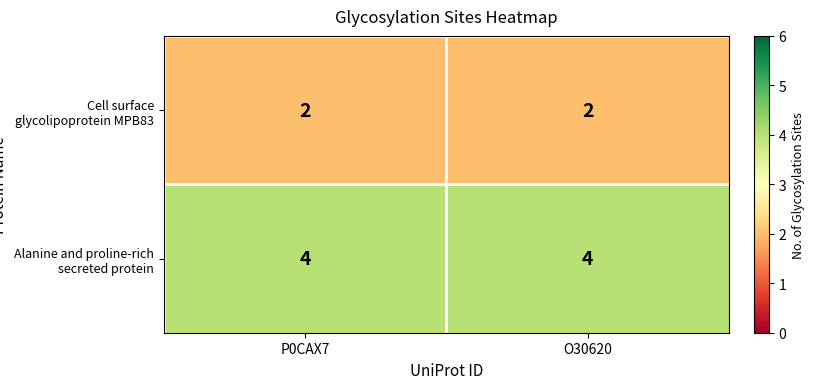

What value does the Alanine and proline-rich secreted protein series have at O30620?

4